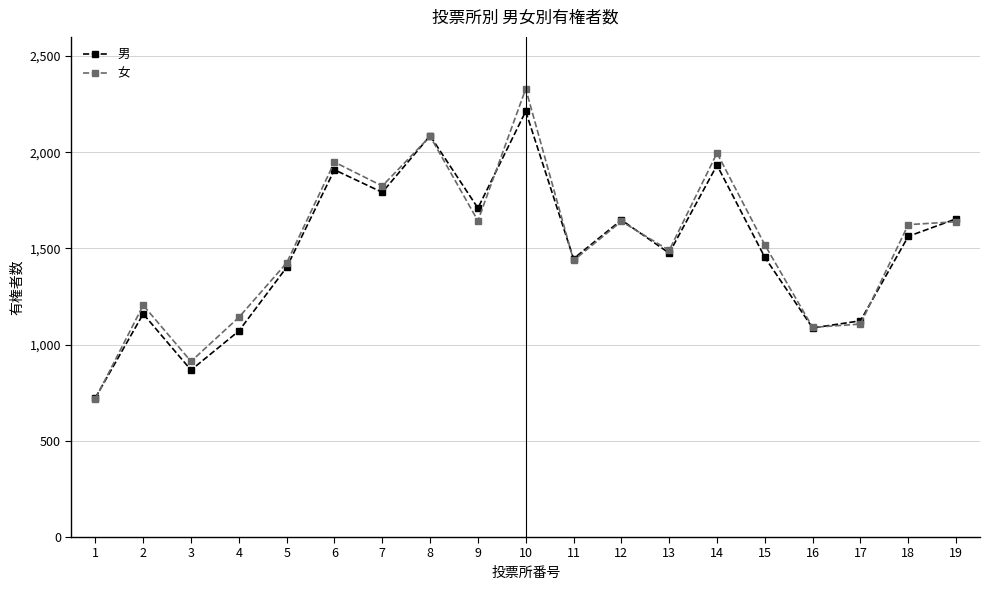

Where does the 男 series first go above 1476?

6